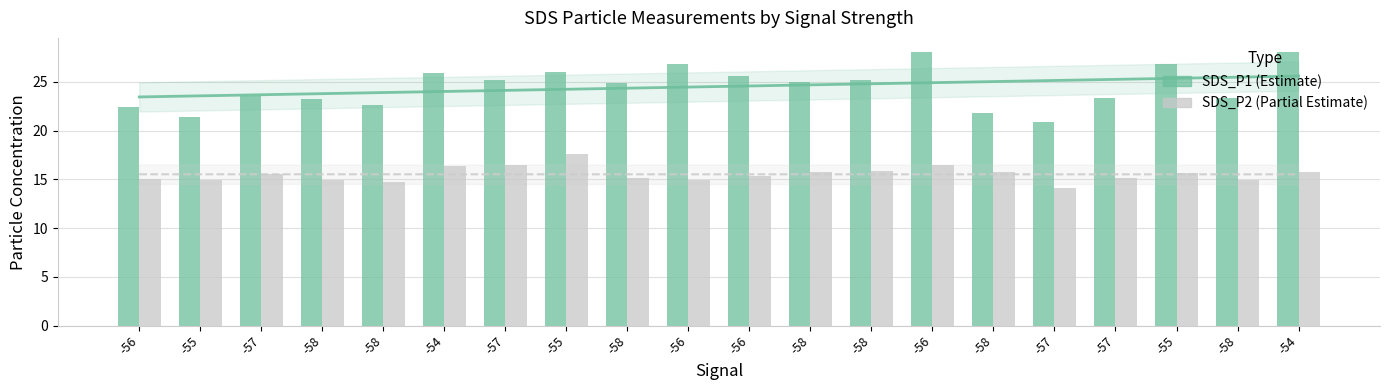

The value of SDS_P2 at -56 is 25.3. True or false?

False